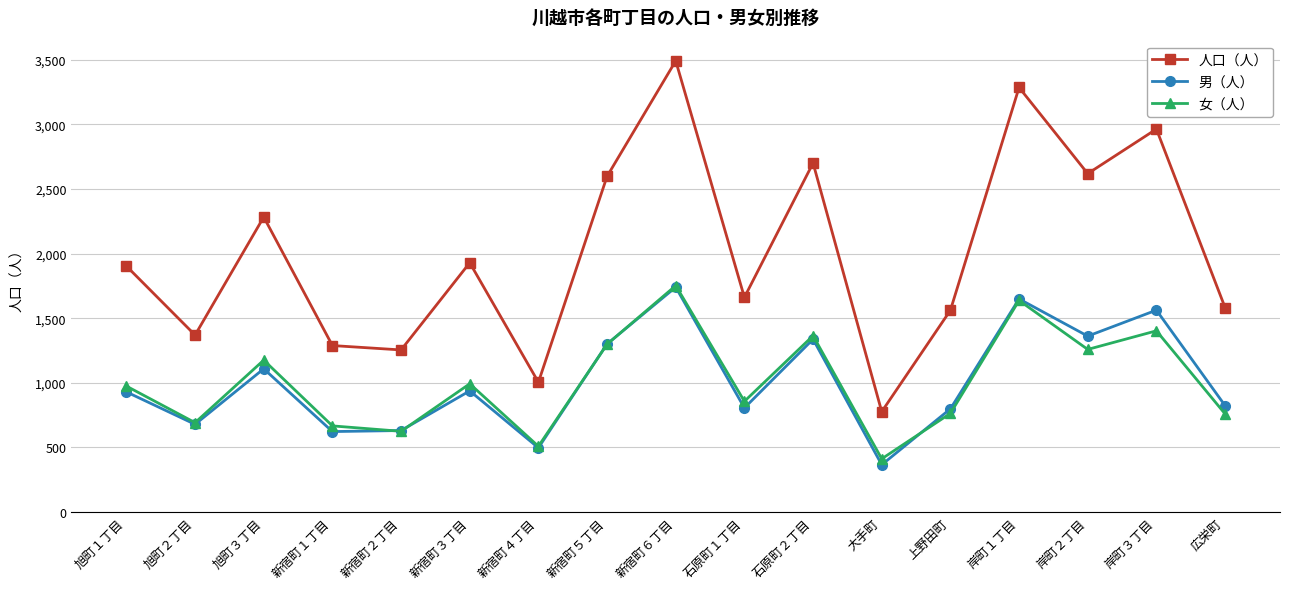

Does the chart have visible grid lines?

Yes